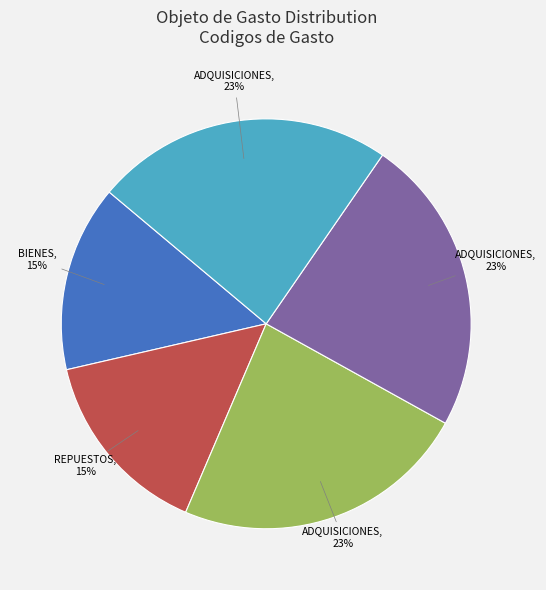

To the nearest percent, what is the average slice percentage?

20%